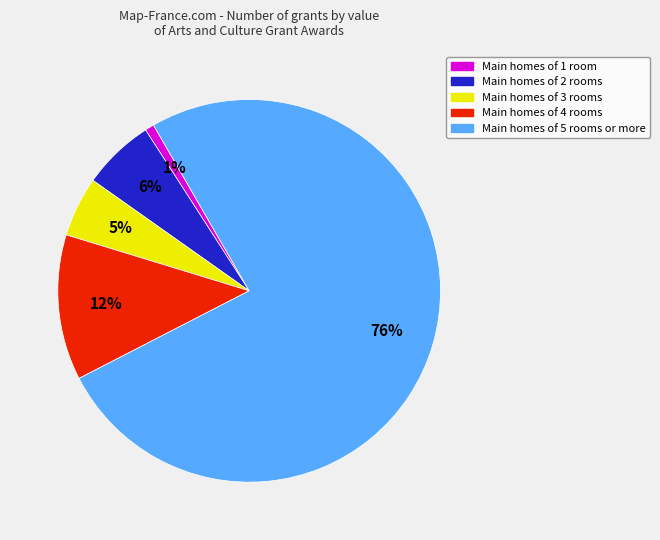

Does any single category account for the majority?

Yes